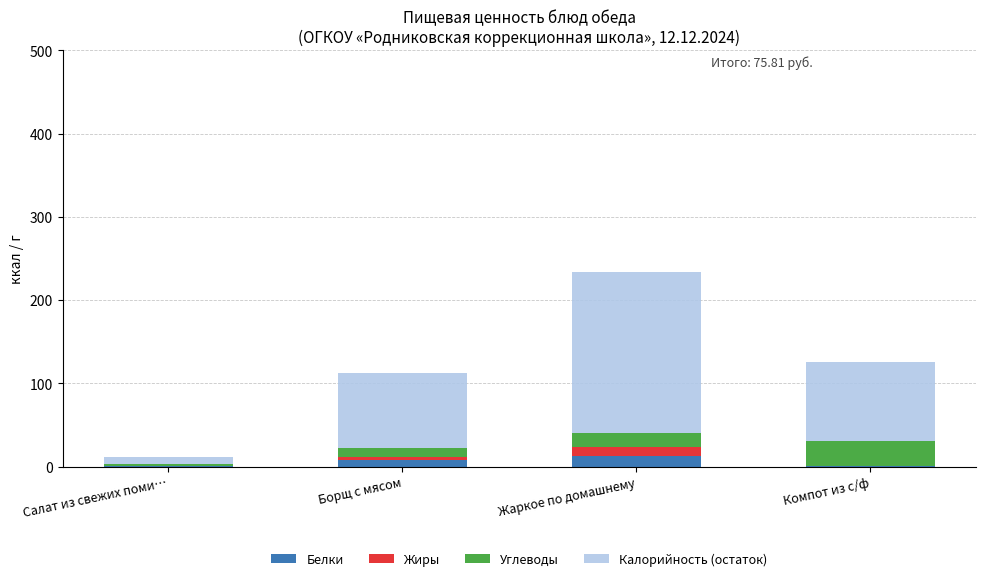

What is the total value across all series at Жаркое по домашнему?

233.4